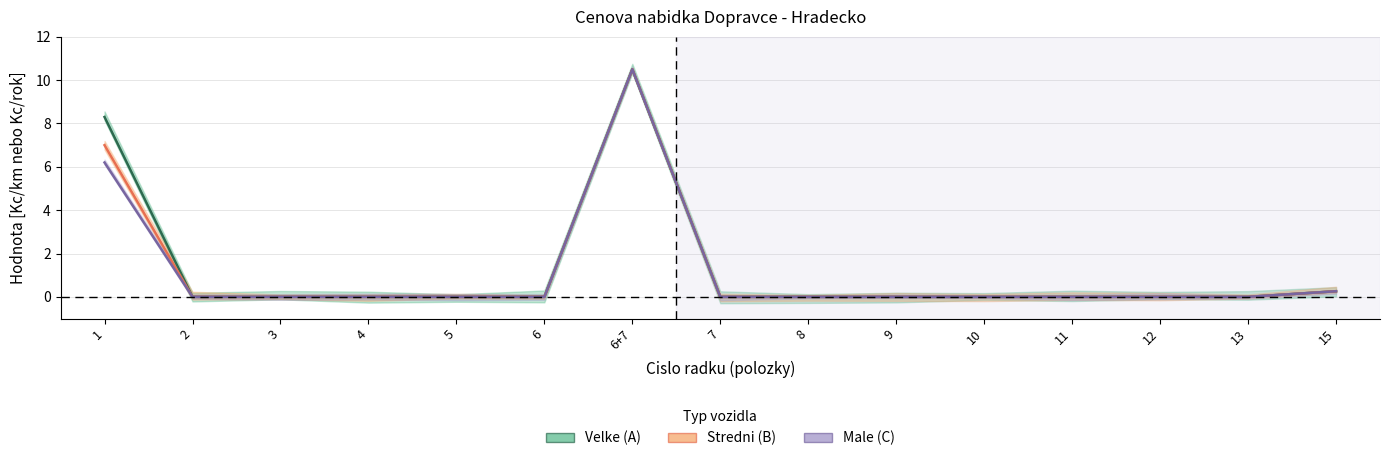

True or false: Velke (A) has a value of 0.0 at 5.

True